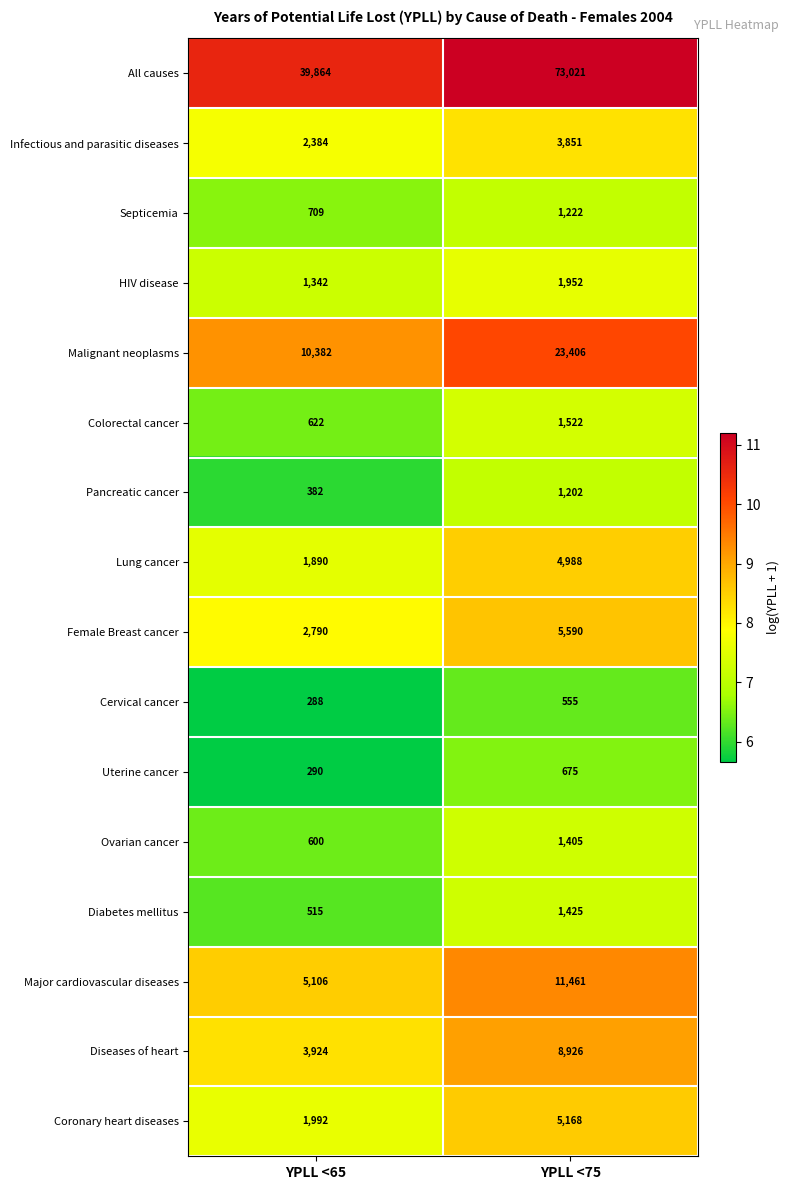

Which series has the largest range (max minus min)?

All causes